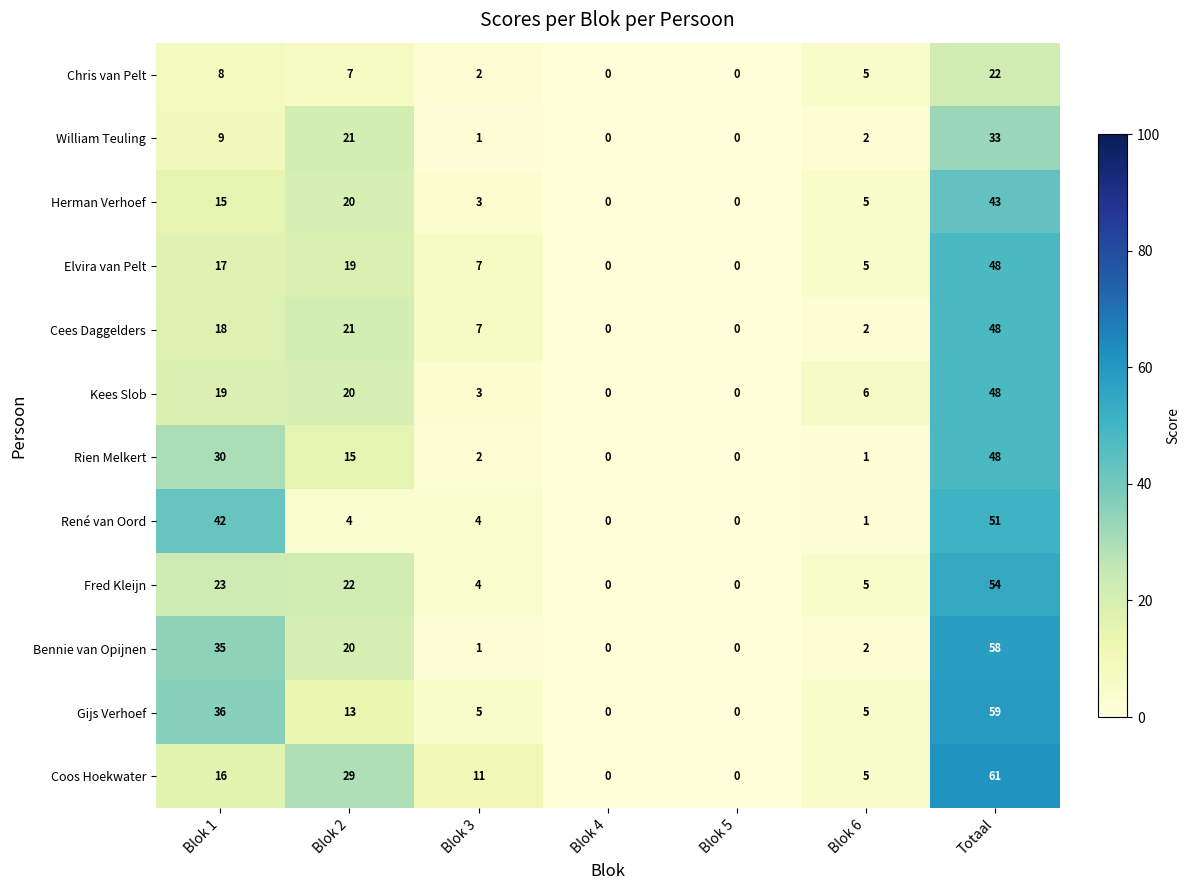

At which label does Fred Kleijn first exceed 5?

Blok 1